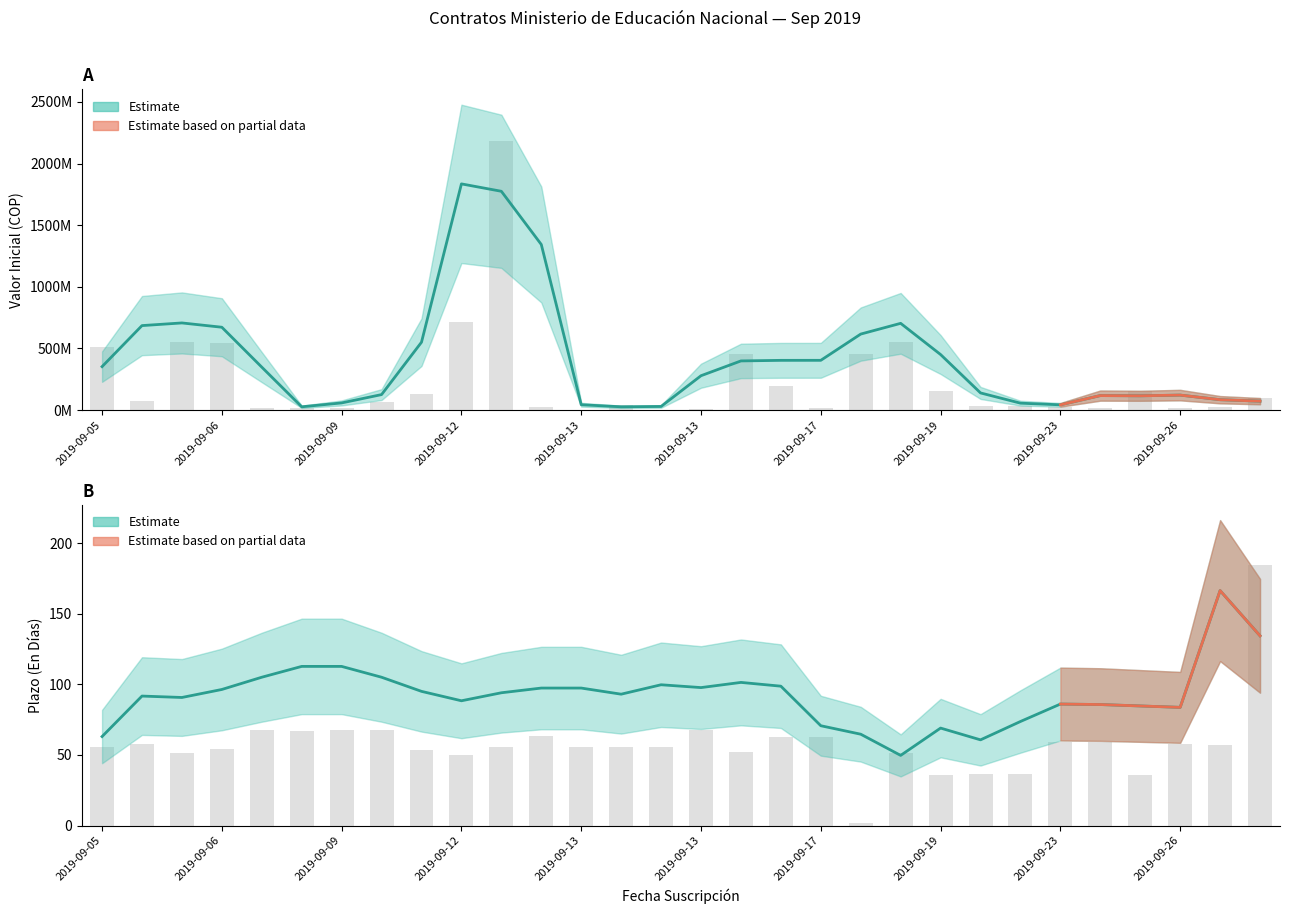

At which category is the sum across all series the highest?

10